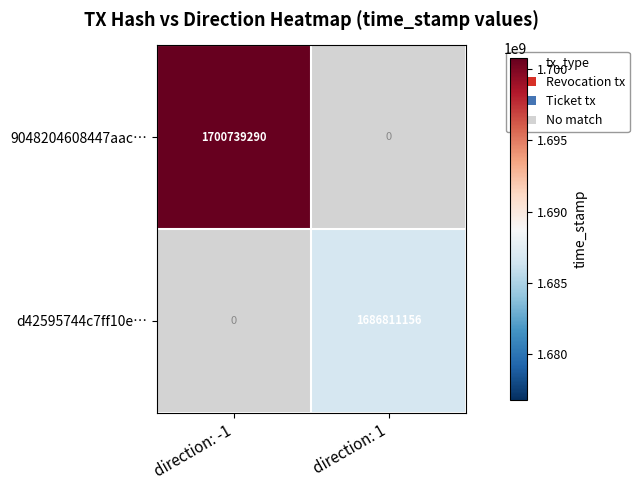

Is it true that d42595744c7ff10e… equals 1686811156 at direction: 1?

True